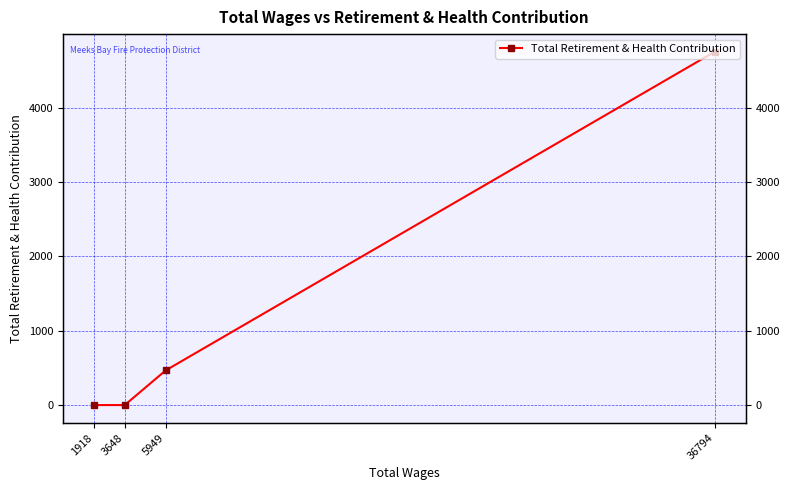

How many categories are shown in the chart?

4